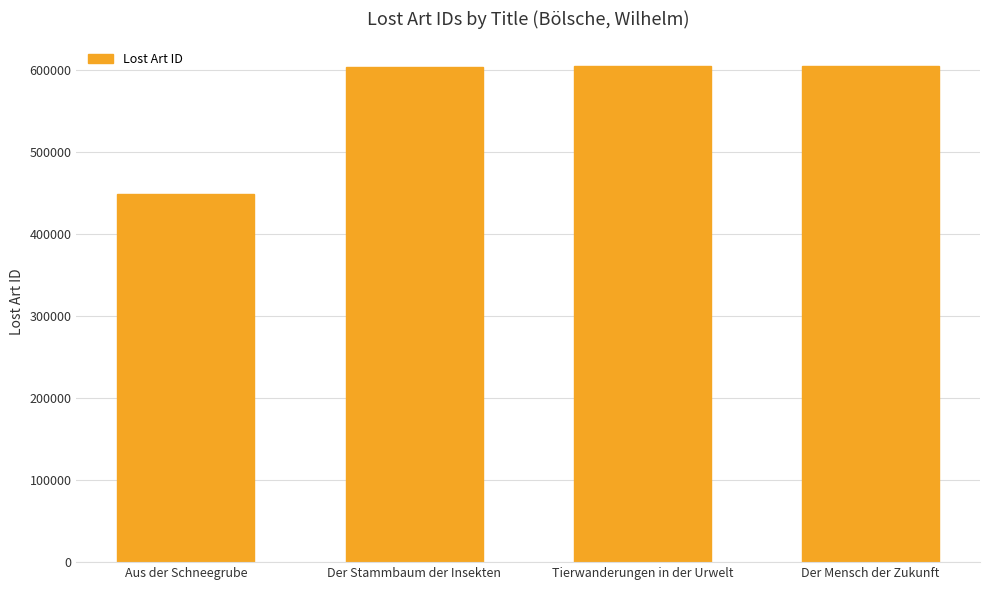

What value does the data have at Der Mensch der Zukunft, to the nearest 50?

605100